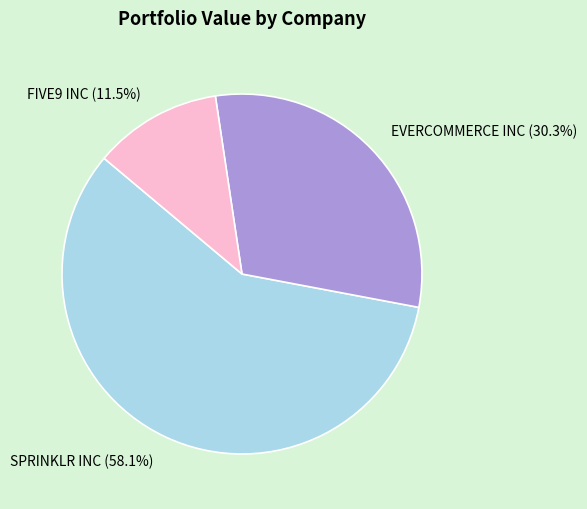

Does SPRINKLR INC account for over 50% of the chart?

Yes